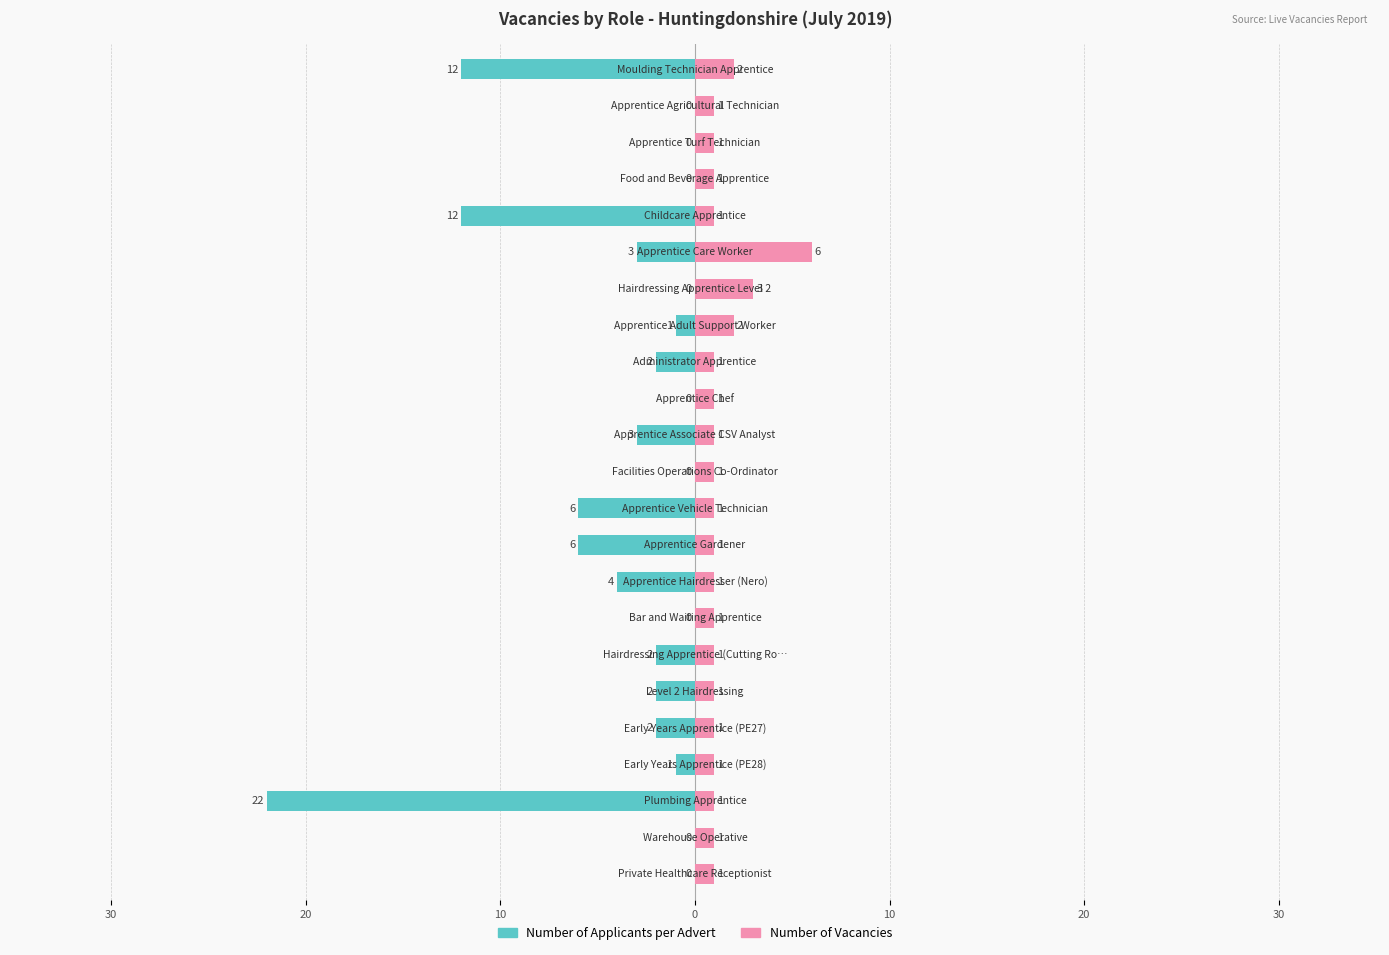

The Number of Vacancies series shows 1 at 30. True or false?

False